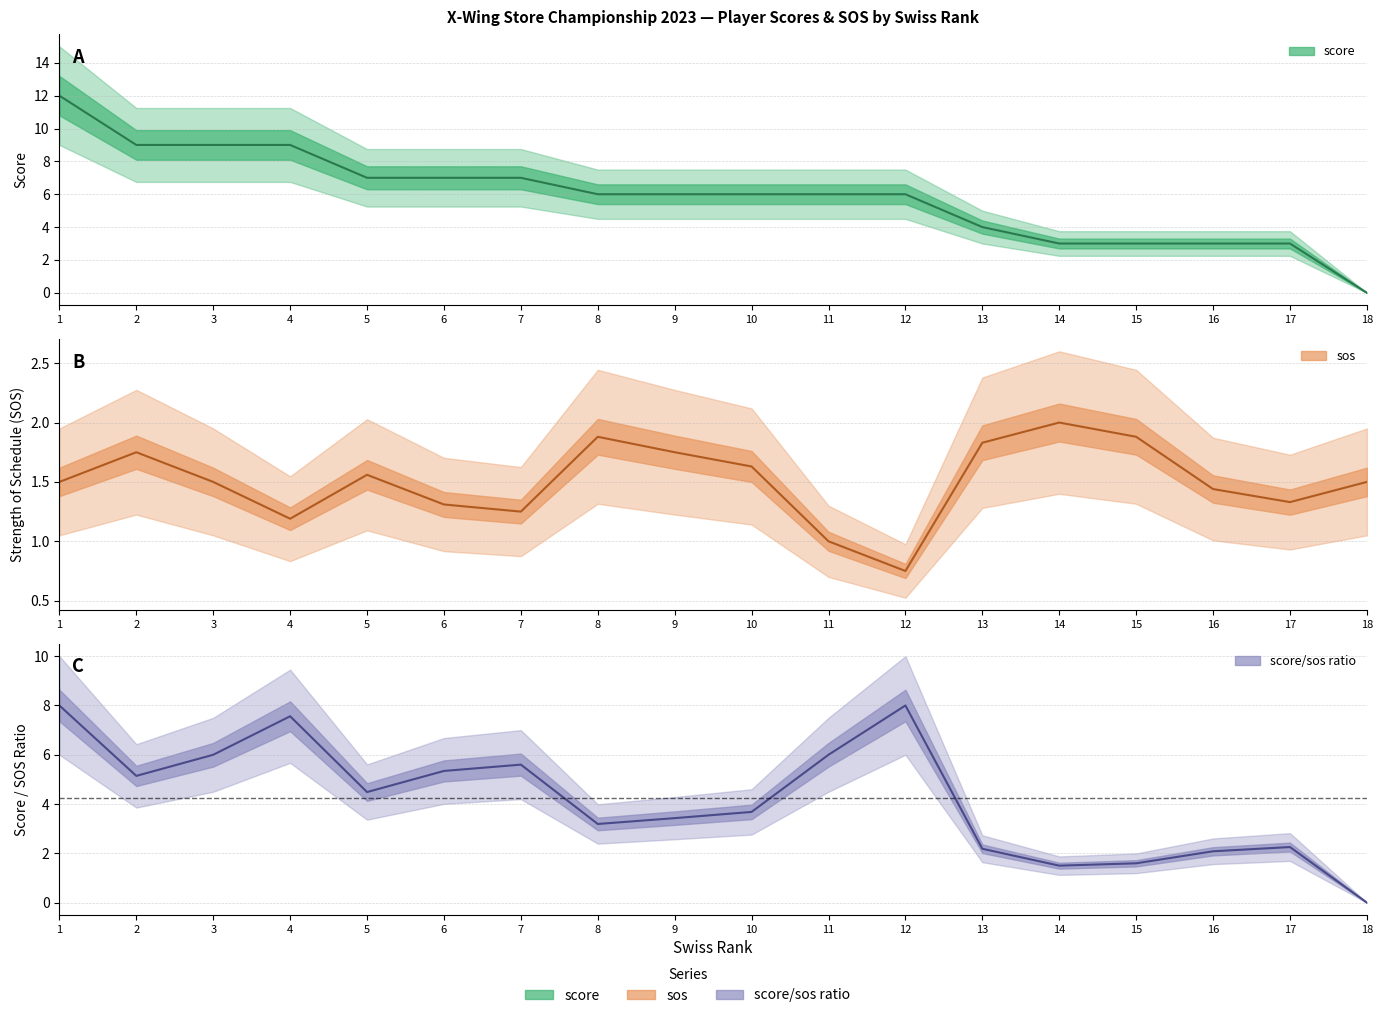

True or false: sos has more than 2 interior local peaks.

True